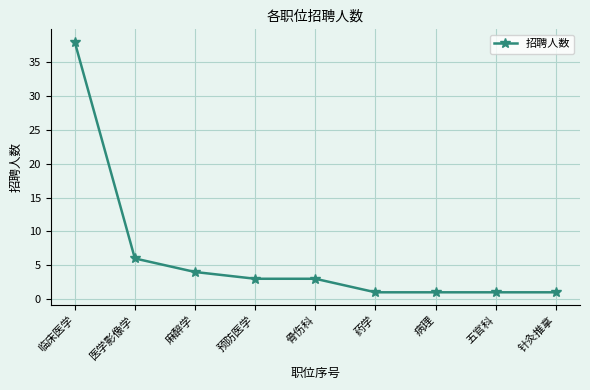

What position from the right is 五官科?

2